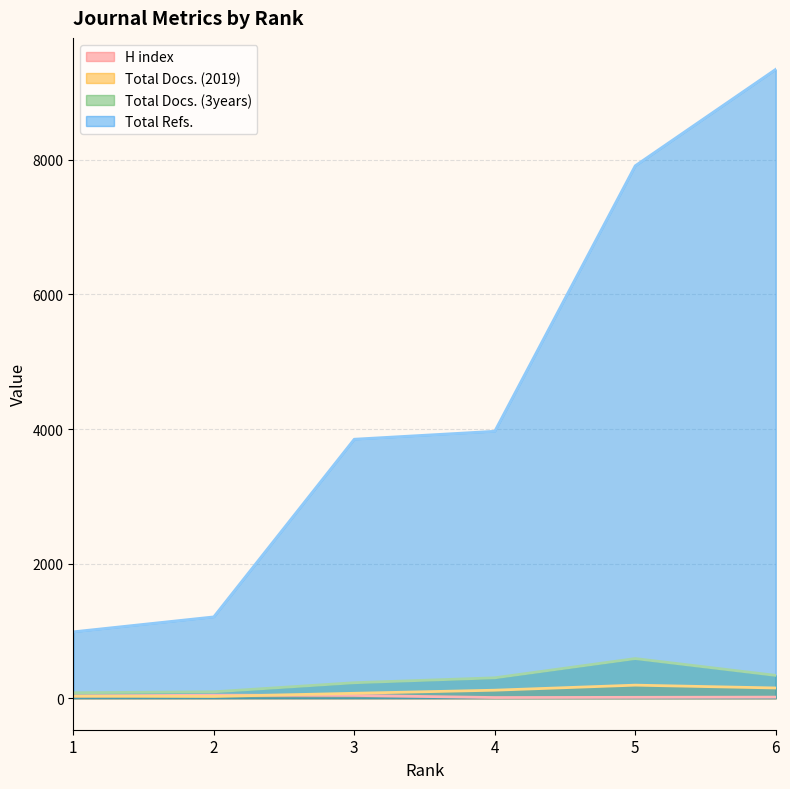

What are all the series names shown in the legend?

H index, Total Docs. (2019), Total Docs. (3years), Total Refs.